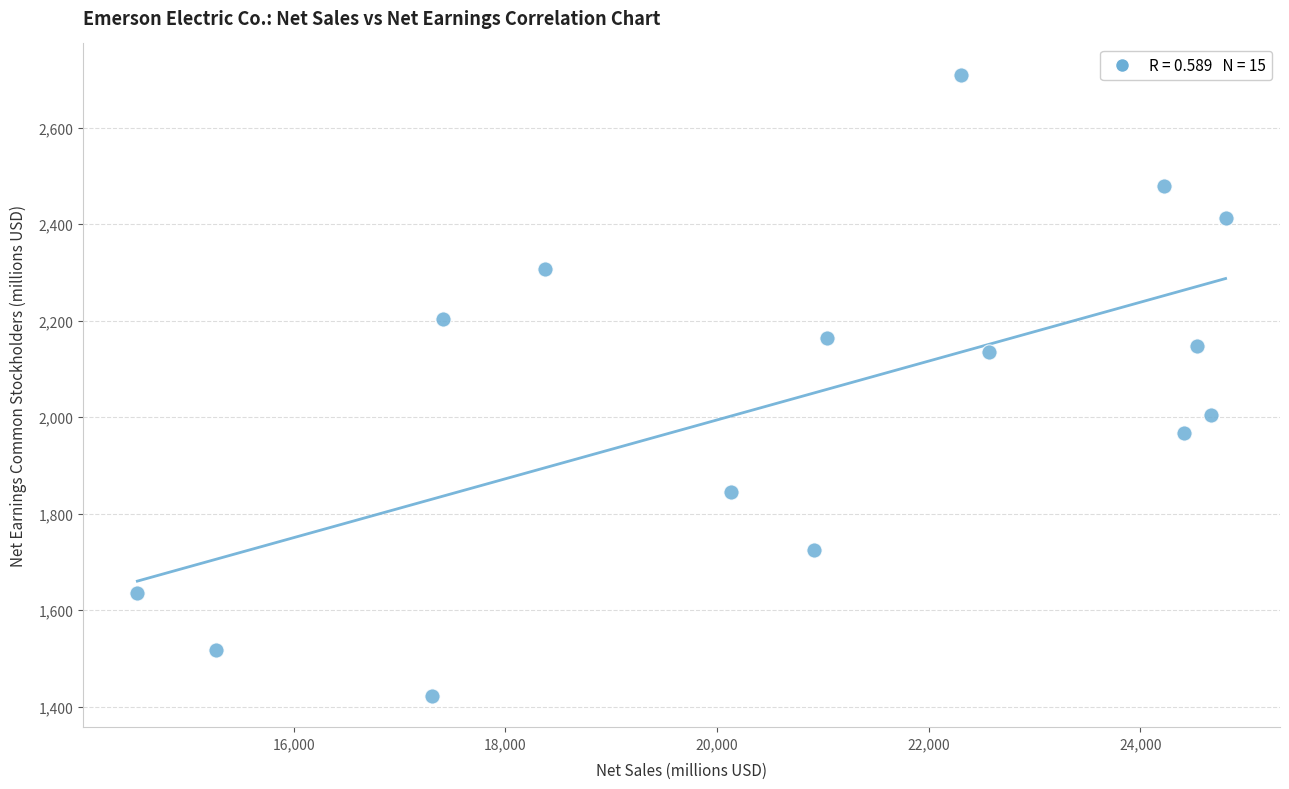

What is the range of X values (max minus min)?

10285